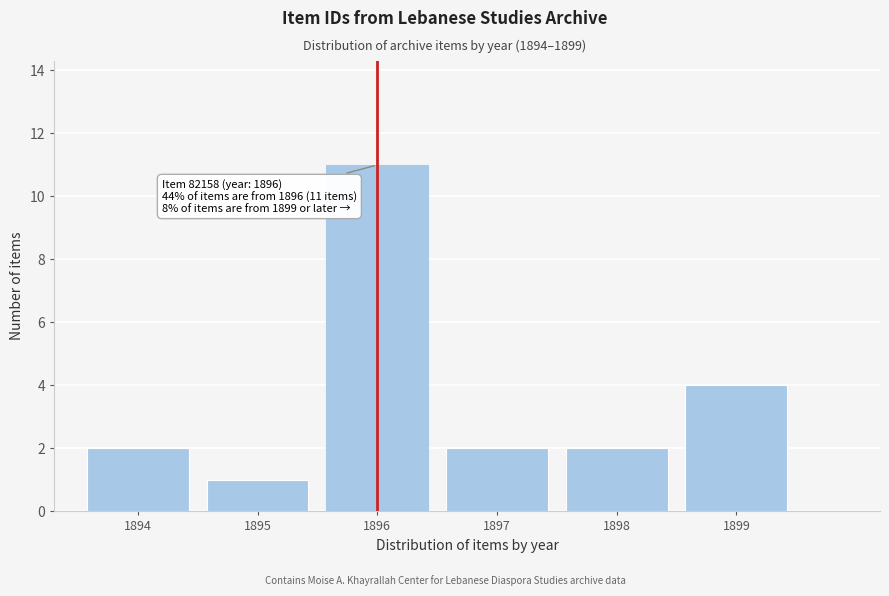

Reading right to left, list all the values displayed in this chart.

4	2	2	11	1	2